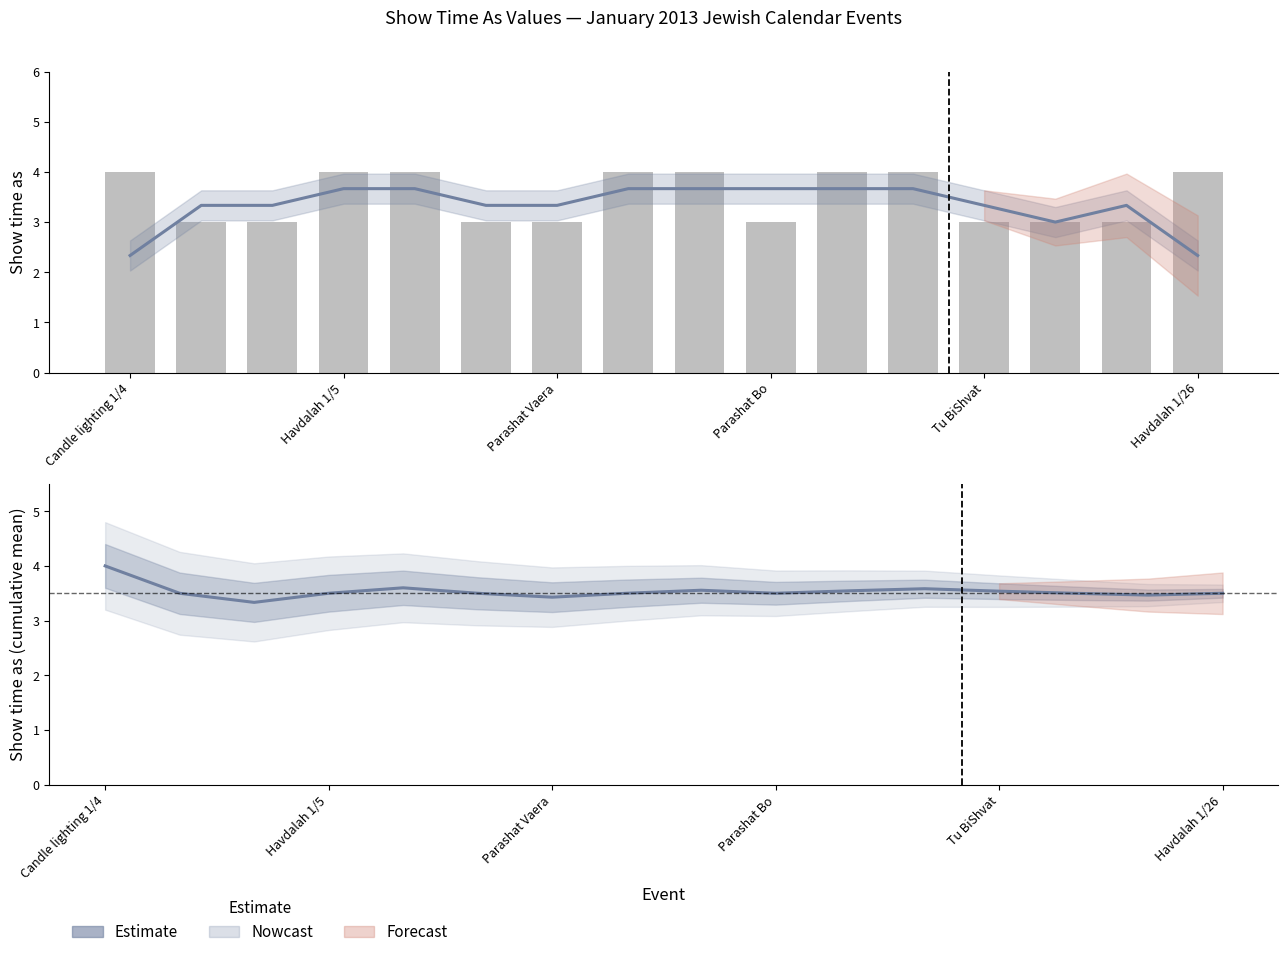

What is the smallest value displayed?

3.0